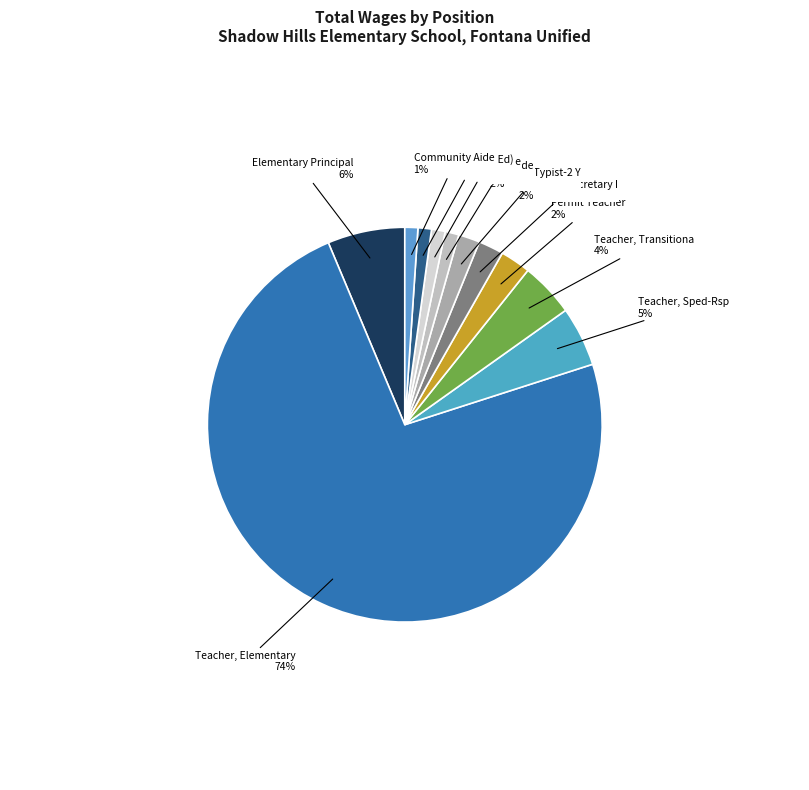

What percentage is the Teacher, Transitiona slice, to the nearest percent?

4%